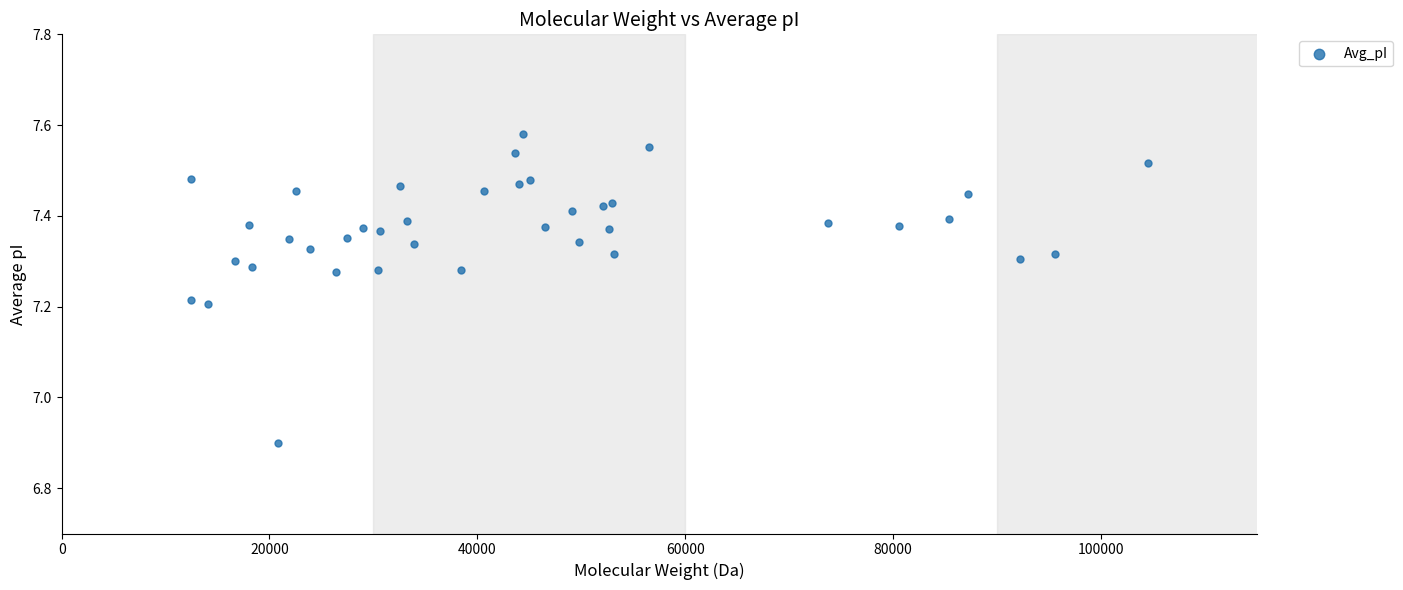

What Y value in the scatter plot is closest to 7?

6.9